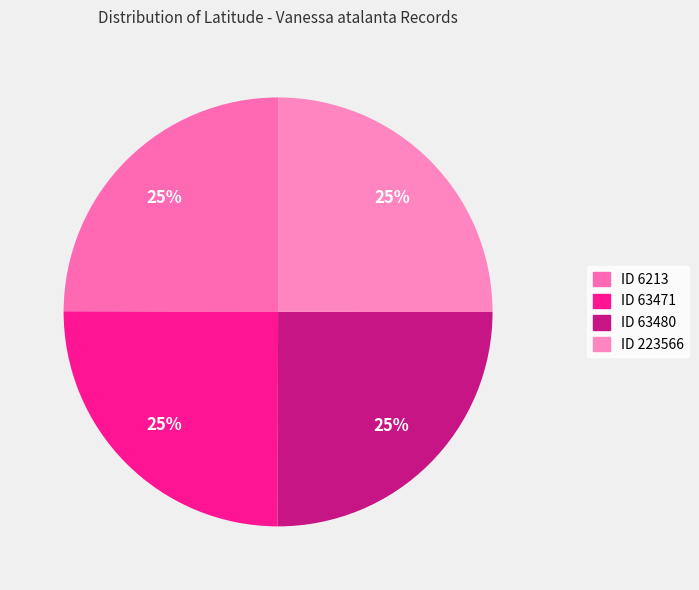

How many slices are in this pie chart?

4